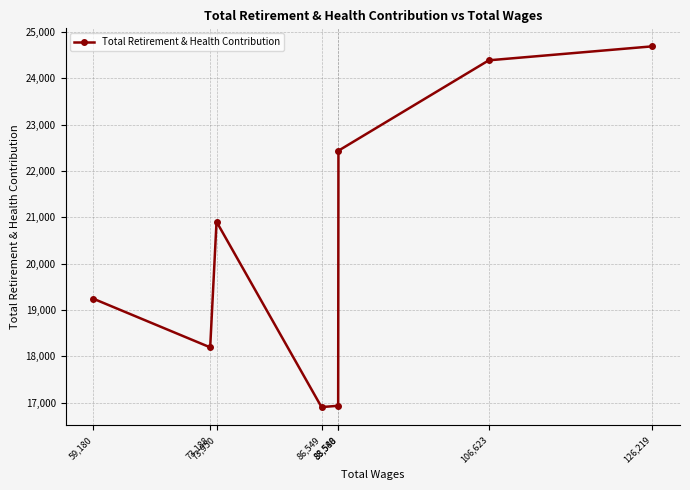

How many distinct data groups are displayed?

1